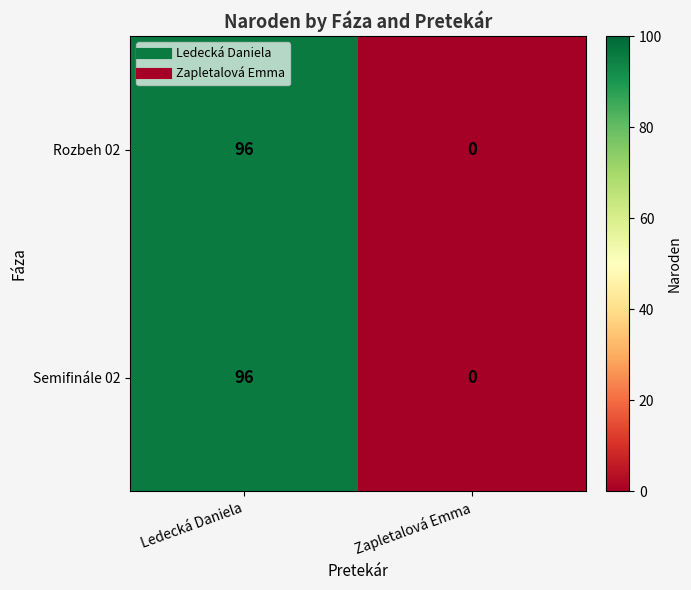

List the labels in order of Semifinále 02 value, smallest first.

Zapletalová Emma, Ledecká Daniela